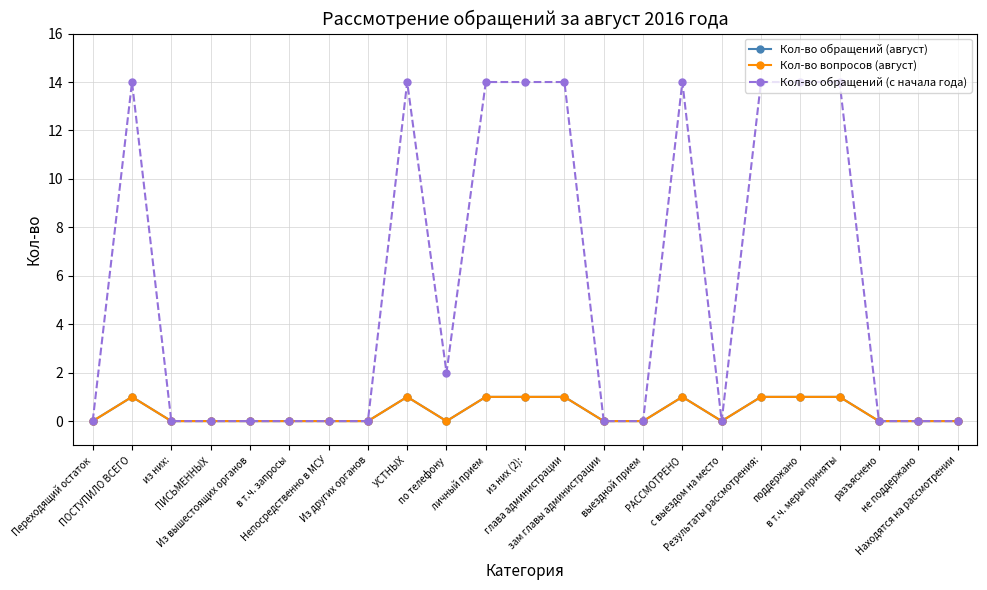

The value of Кол-во обращений (август) at с выездом на место is 1. True or false?

False